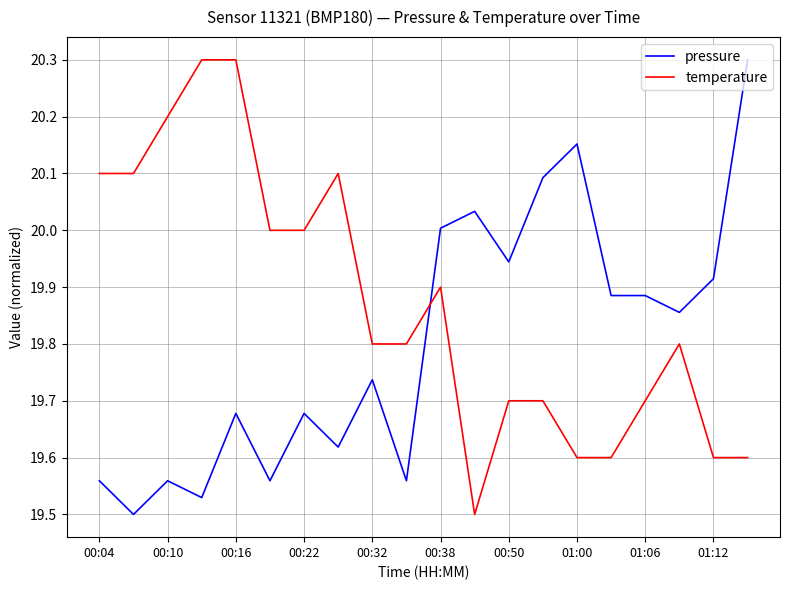

What is the difference between the maximum and minimum values in the temperature series?

0.8